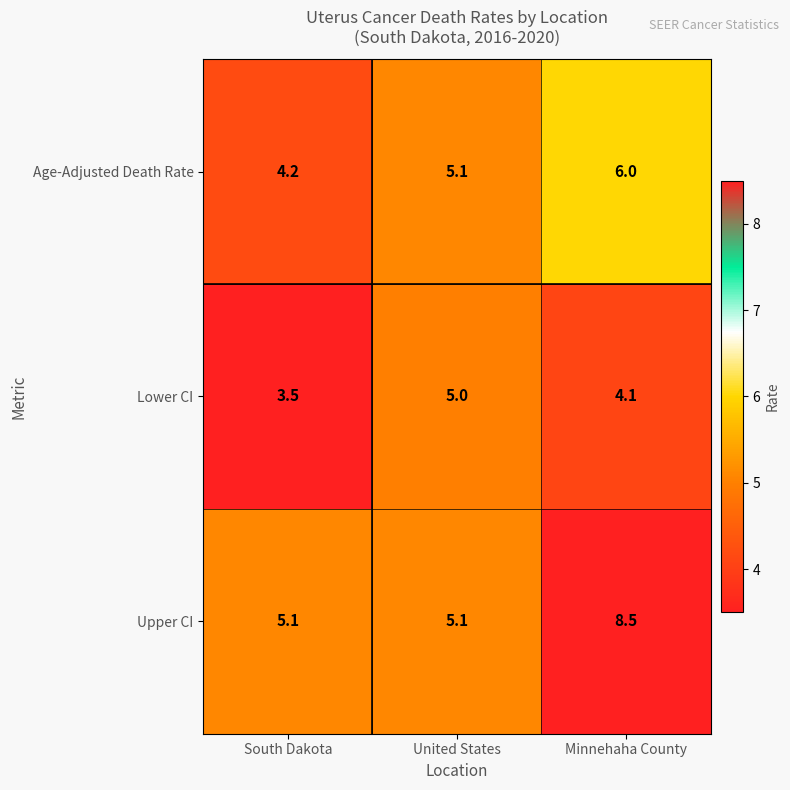

Rank the series by their average value, from lowest to highest.

Lower CI, Age-Adjusted Death Rate, Upper CI